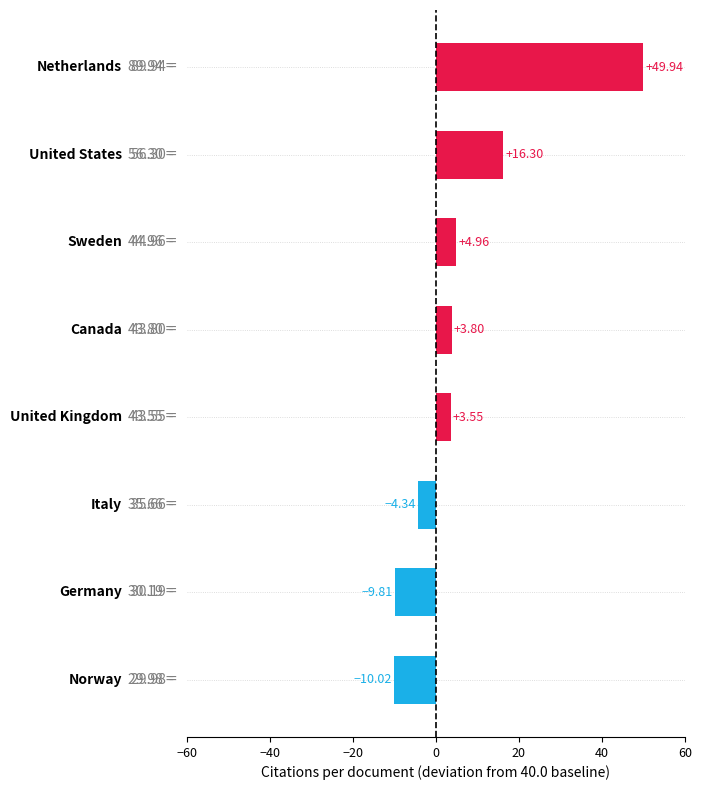

How many bars are there in total?

8